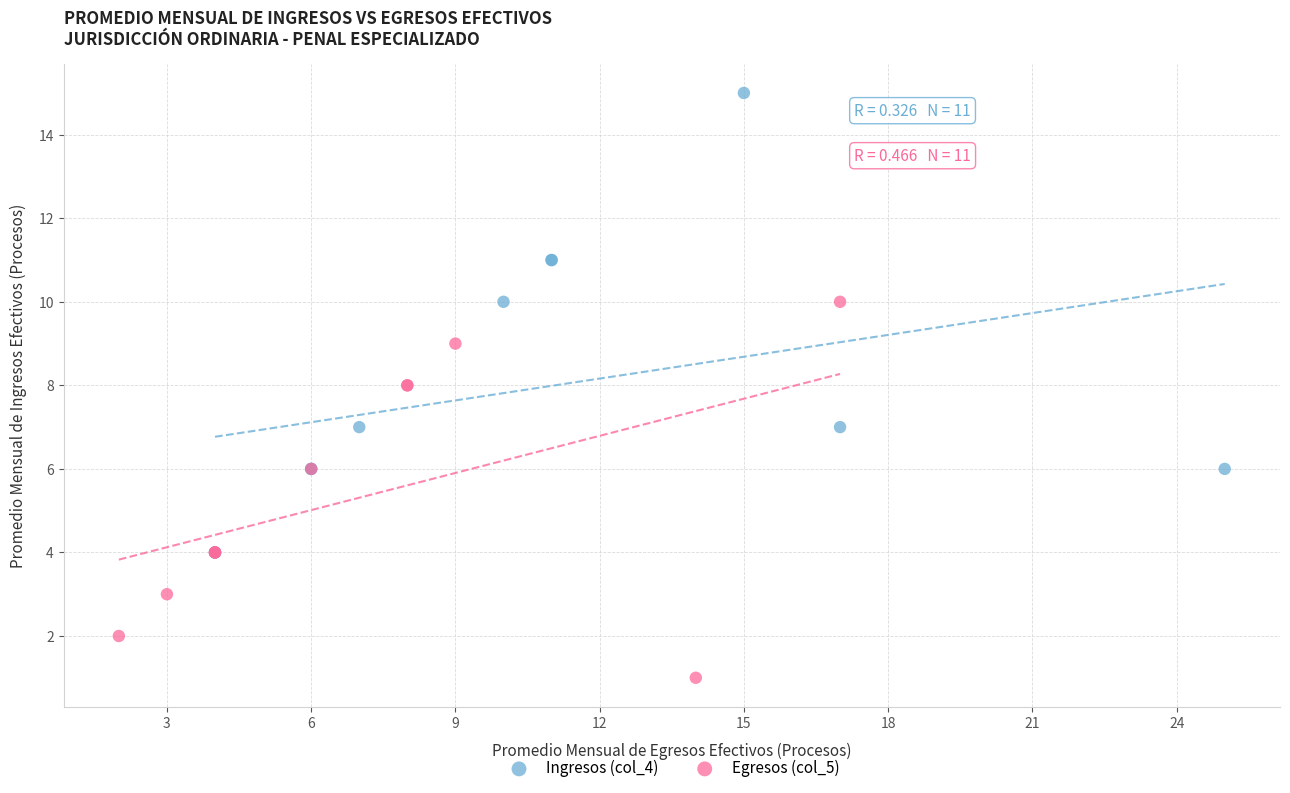

Which series contains the highest Y value?

Ingresos (col_4)